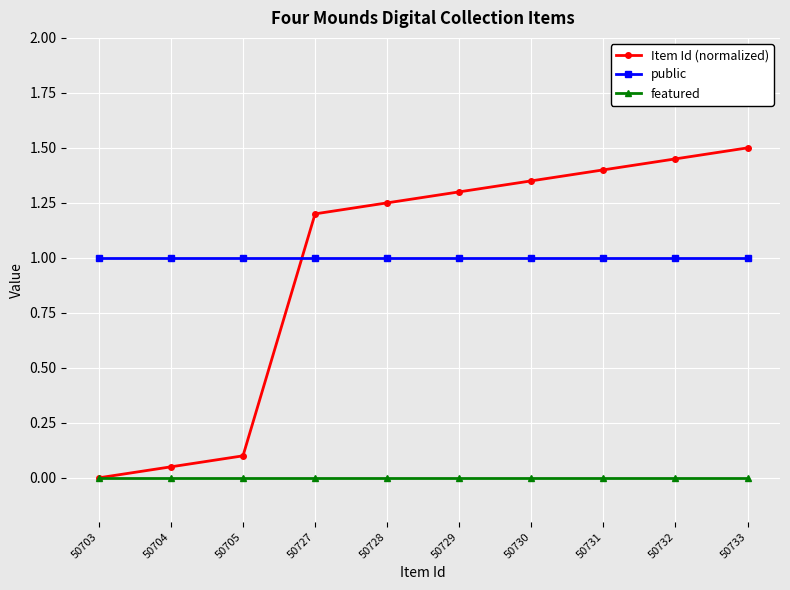

Is the value of Item Id (normalized) at 50705 greater than the value of featured at 50704?

Yes